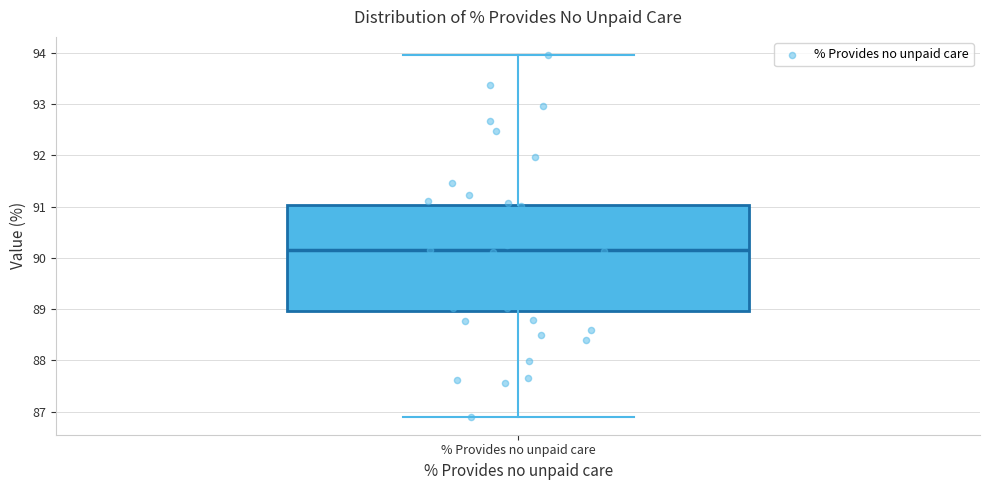

Transcribe this box plot: give where the median line is, the range the box spans, and where the two whiskers end, as read against the y-axis. The values are not printed on the chart, so give them approximately, as read against the axis.

median 90.1, box 89.0 to 91.0, whiskers 86.9 to 94.0